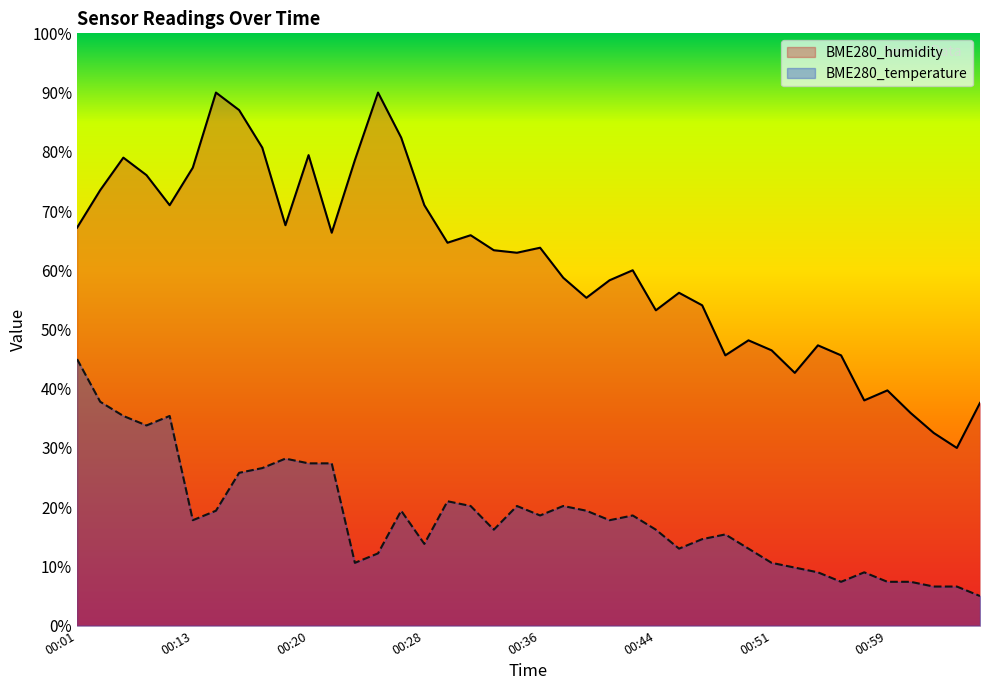

At which category does the chart reach its minimum across all series?

01:05